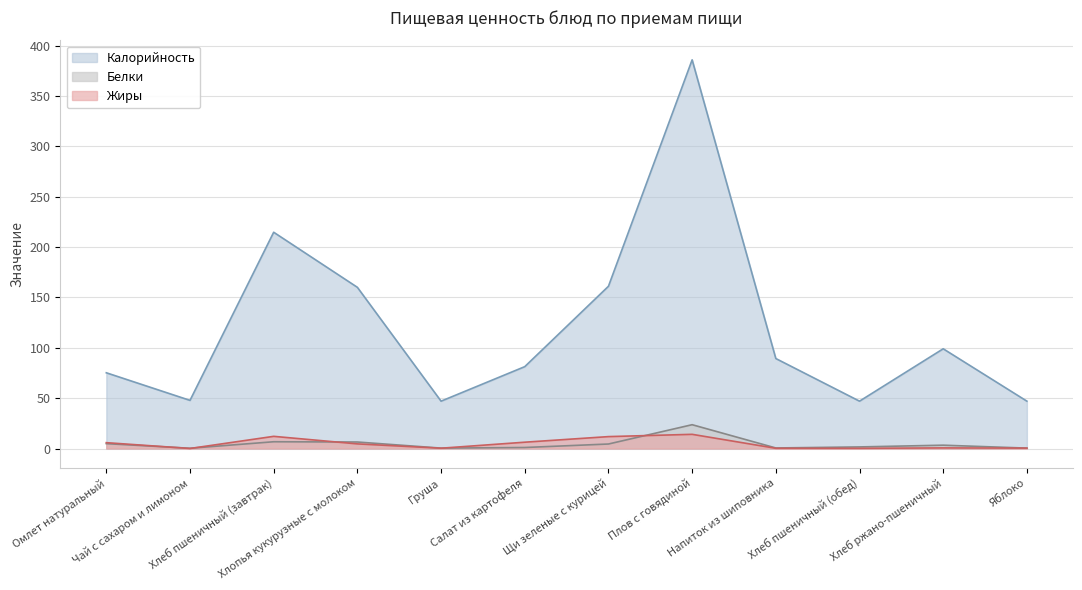

True or false: Калорийность and Жиры cross at least once.

False